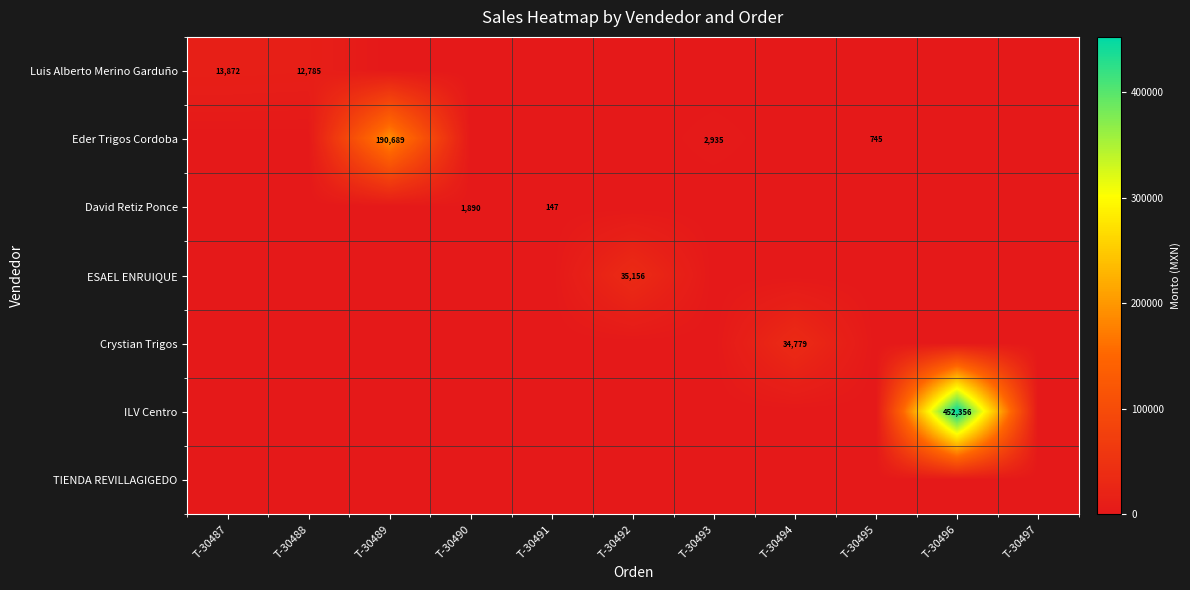

Which series has the widest spread of values?

ILV Centro